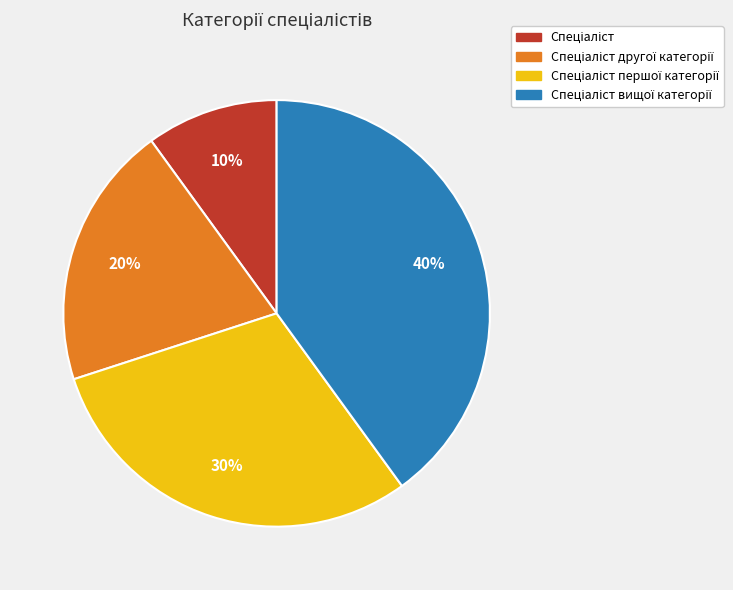

Is there any slice that represents more than half of the pie?

No